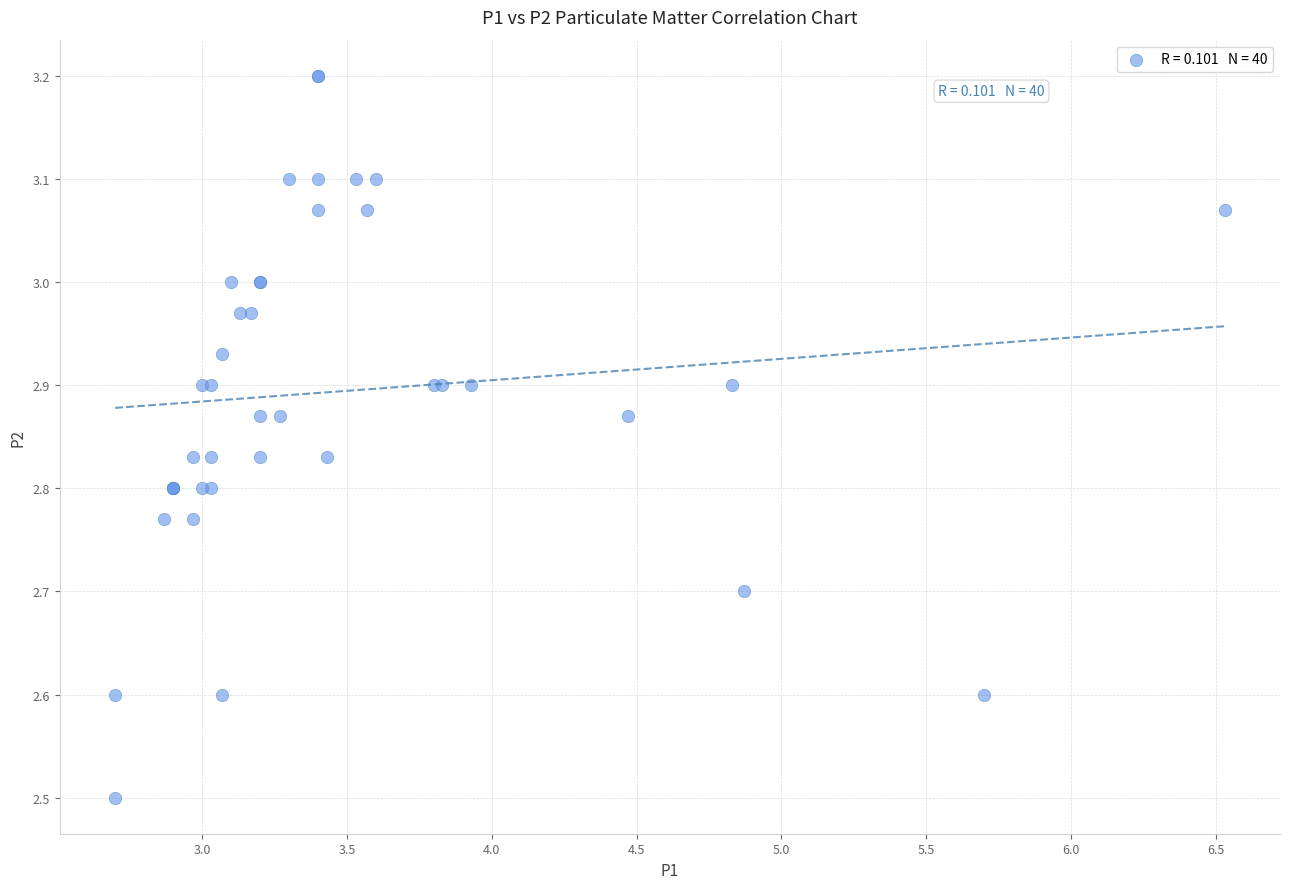

What Y value in the scatter plot is closest to 2?

2.5